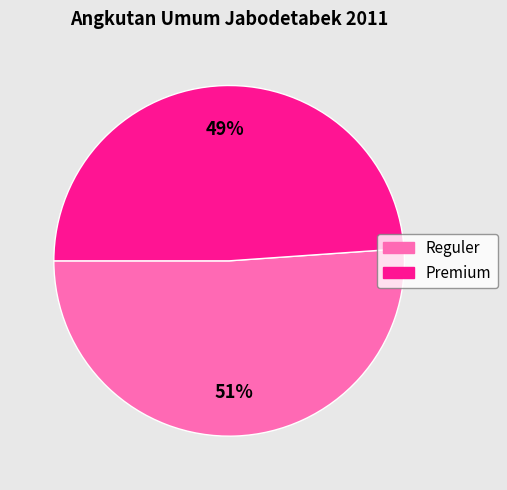

How many segments does this pie chart have?

2